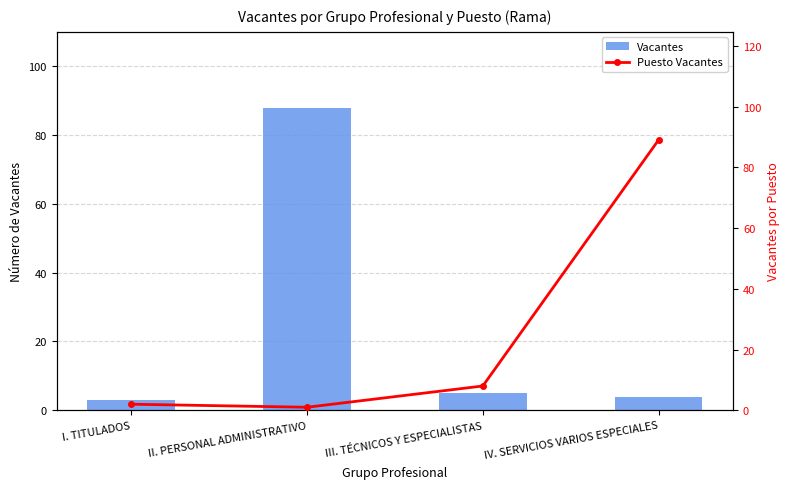

What is the average value of the Puesto Vacantes series?

25